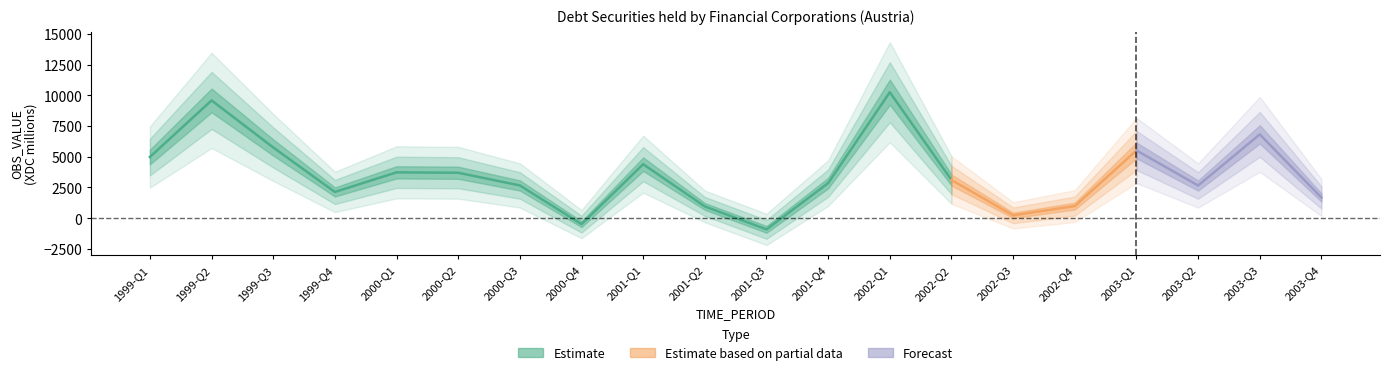

Approximately how many times larger is the value at 2002-Q4 compared to 2003-Q1?

0.2